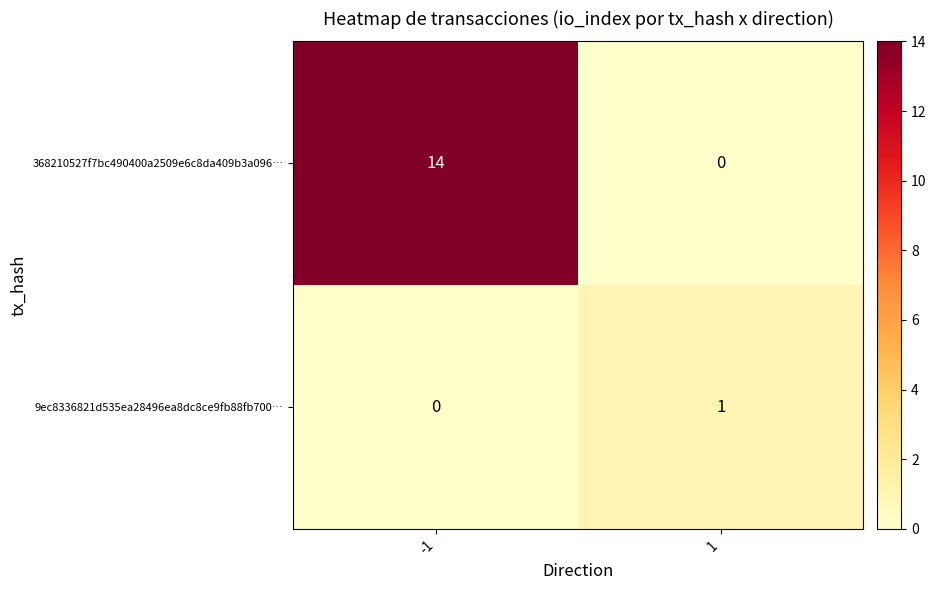

Read the 368210527f7bc490400a2509e6c8da409b3a096… value at -1.

14